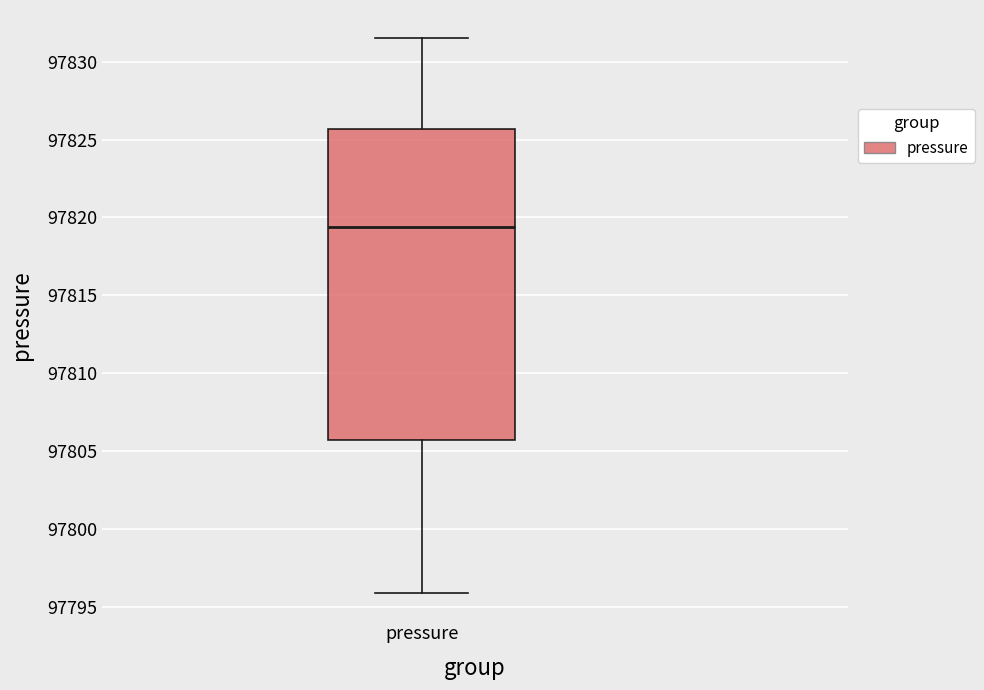

Read this box plot against the y-axis: the position of the median line, the range covered by the box, and the ends of both whiskers. The values are not printed on the chart, so give them approximately, as read against the axis.

median 97819.5, box 97805.5 to 97825.5, whiskers 97796.0 to 97831.5